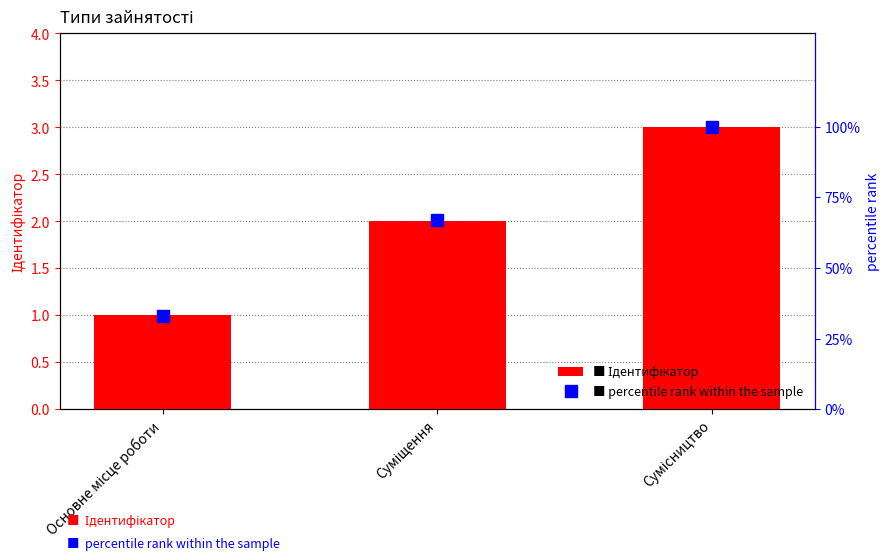

Rank the series by their average value, from highest to lowest.

percentile rank within the sample, Ідентифікатор